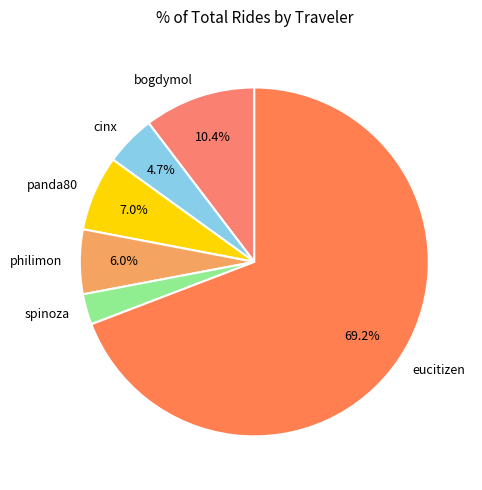

What is the smallest slice in the pie chart?

spinoza